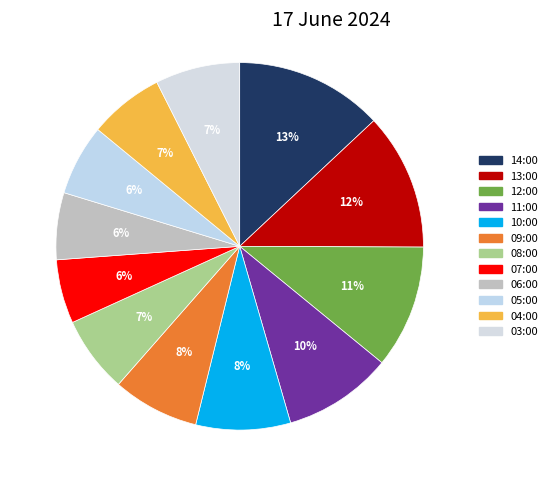

Between 05:00 and 07:00, which is larger?

05:00